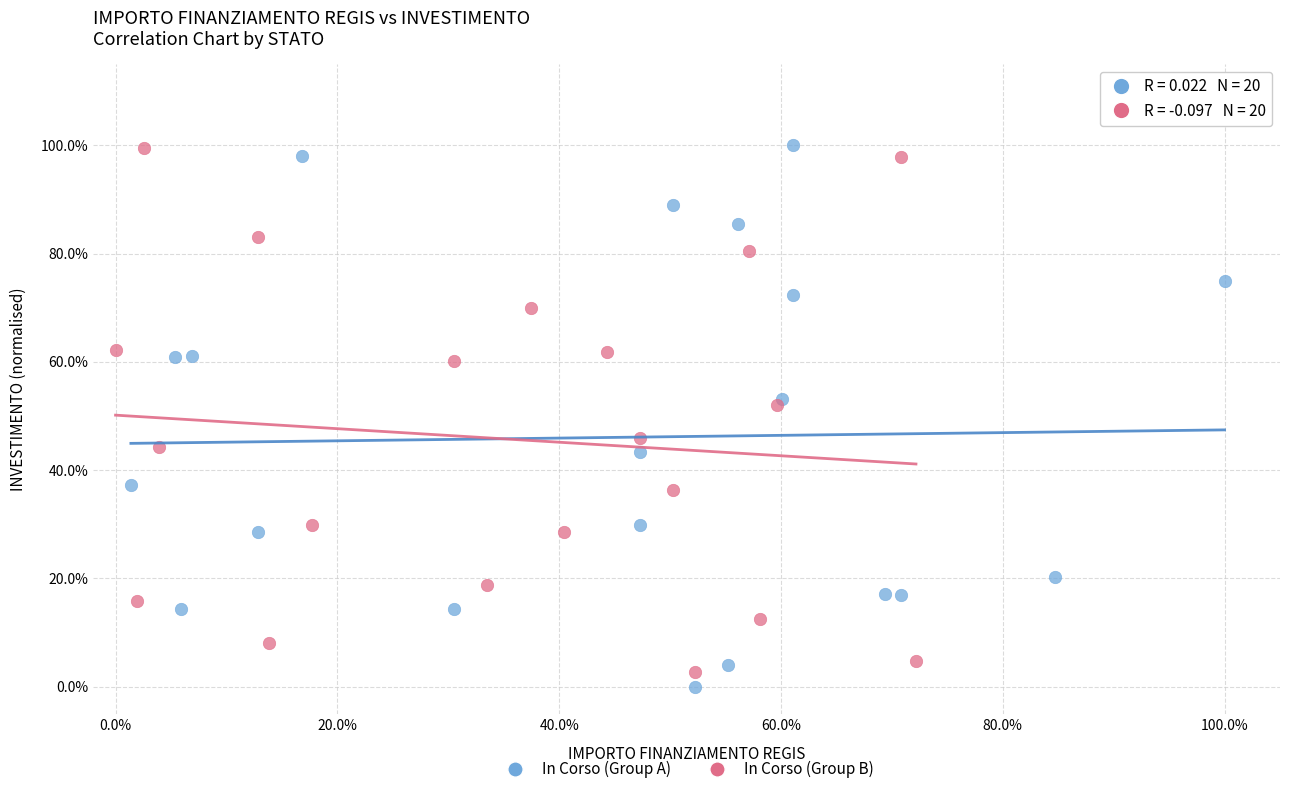

What are all the series names shown in the legend?

In Corso (Group A), In Corso (Group B)